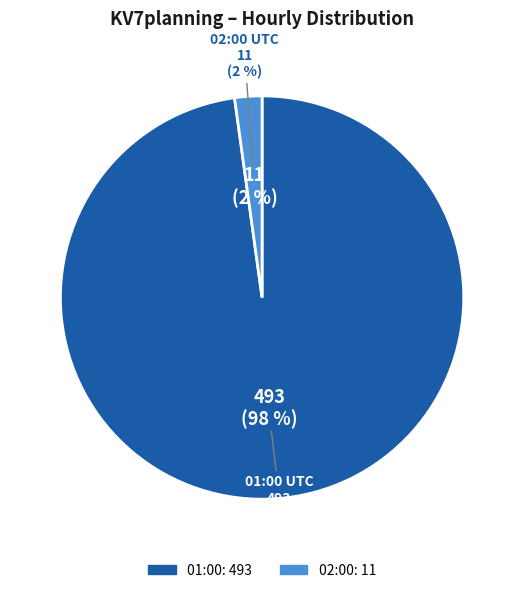

Does 2023-01-05 01:00:00+00:00 represent more than half of the total?

Yes